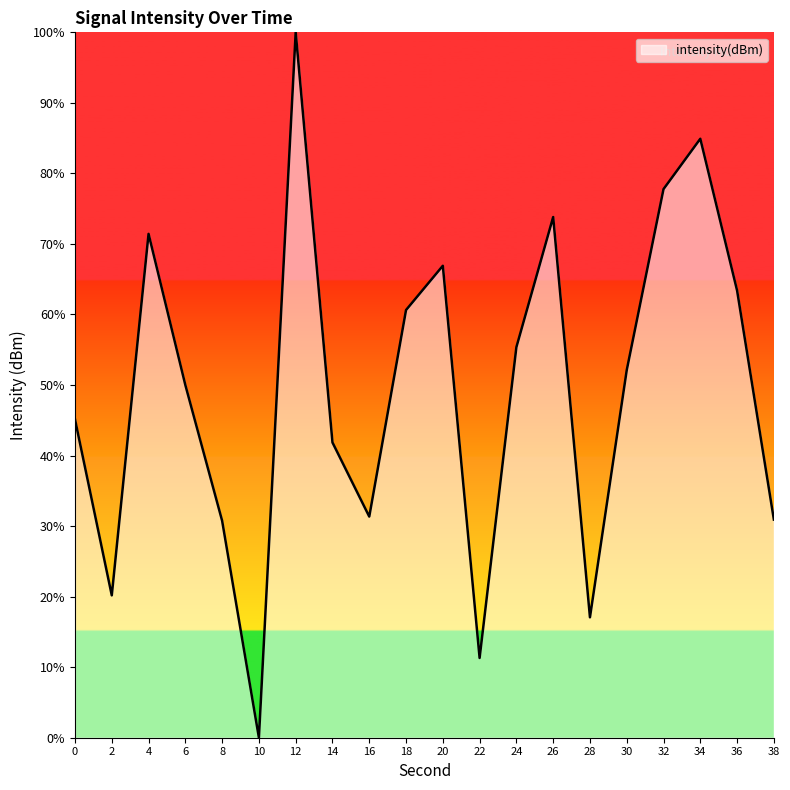

How many interior local valleys (lower than both neighbors) does the data have?

5